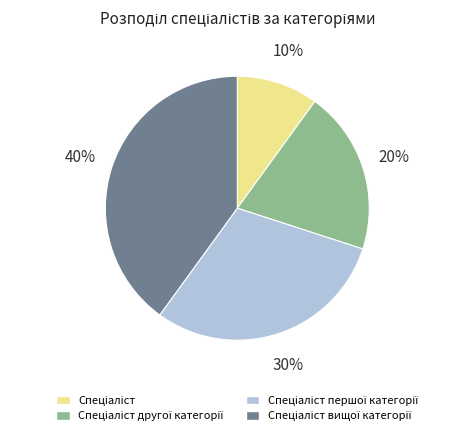

Is there any slice that represents more than half of the pie?

No